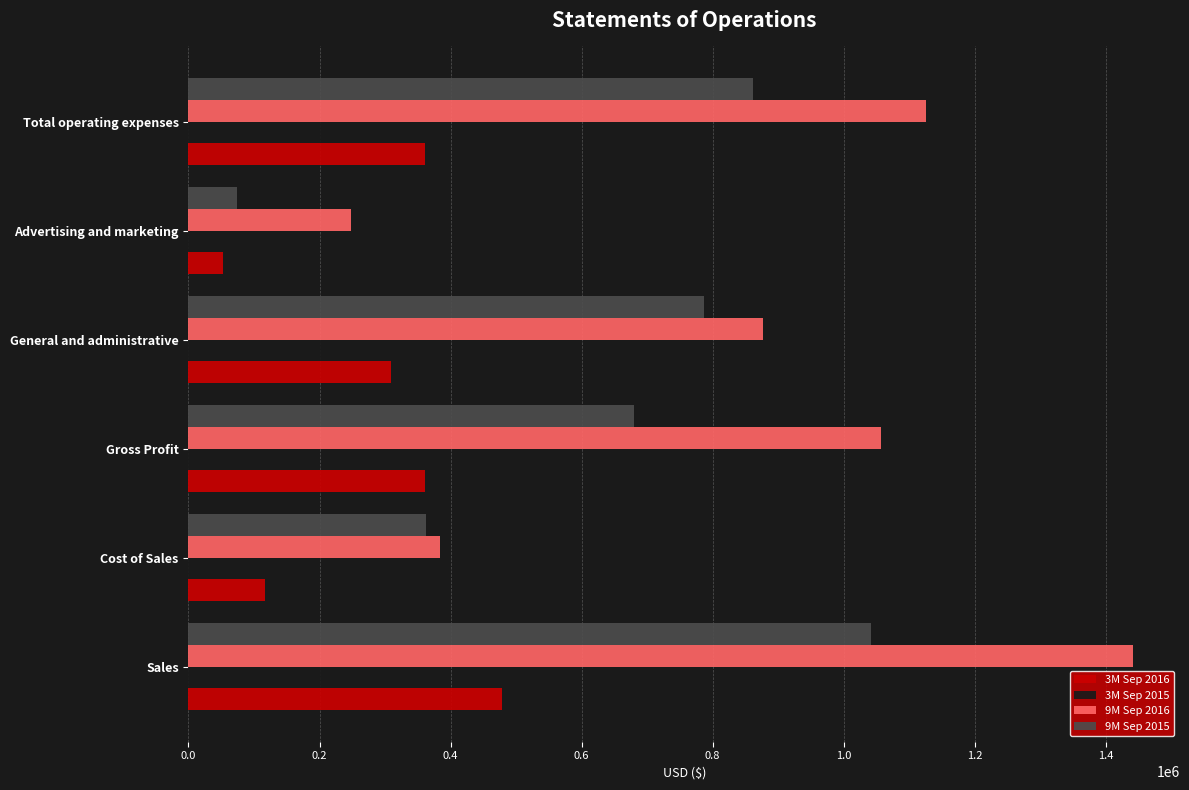

At how many categories does at least one series exceed 268794?

5